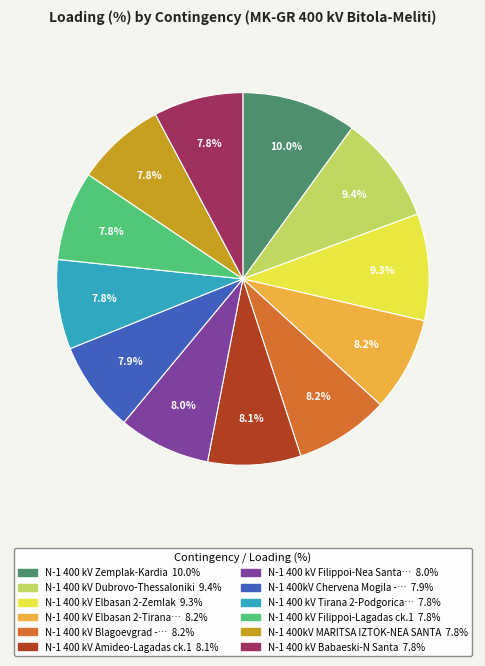

Does any single category account for the majority?

No